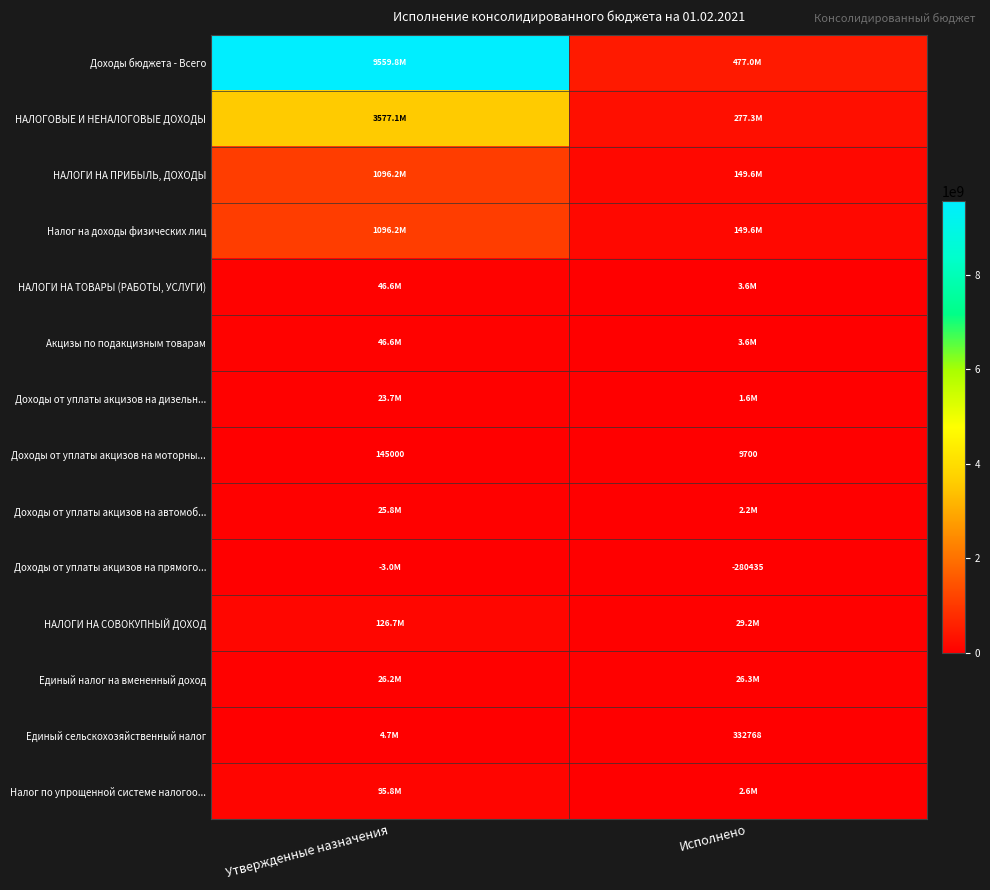

Where is НАЛОГИ НА СОВОКУПНЫЙ ДОХОД nearest to the value 77946172?

Исполнено